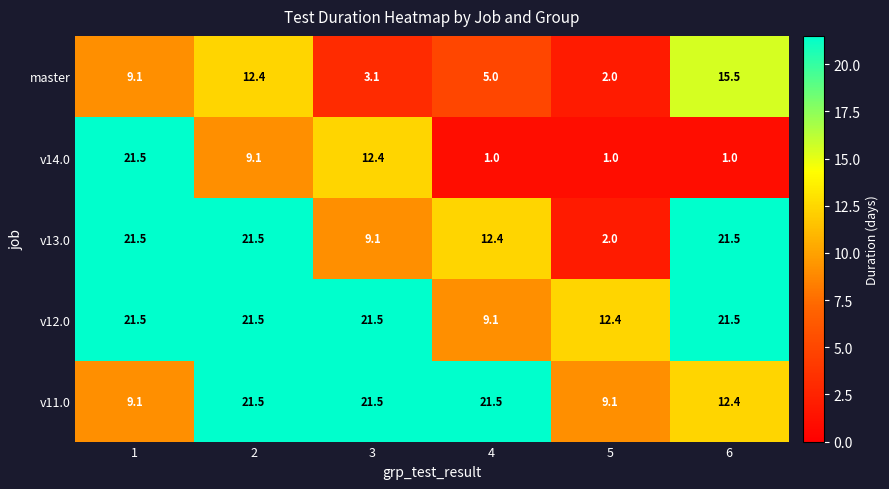

What is the difference between the highest and lowest values at 3?

18.4